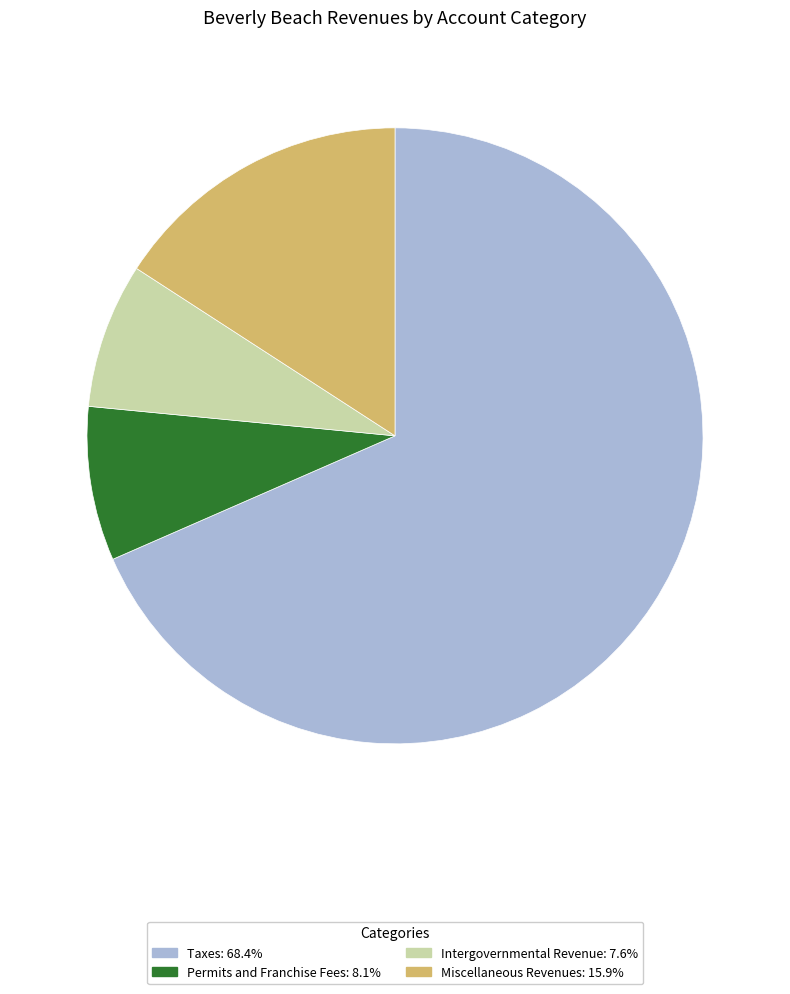

Is the sum of Taxes and Permits and Franchise Fees greater than half?

Yes